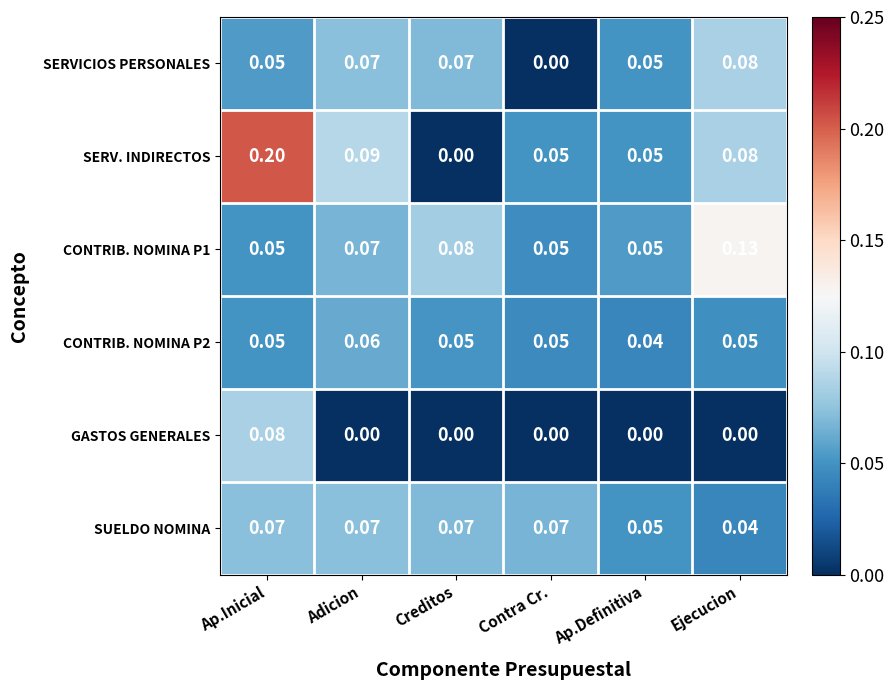

Where is SERVICIOS PERSONALES nearest to the value 0?

Contra Cr.